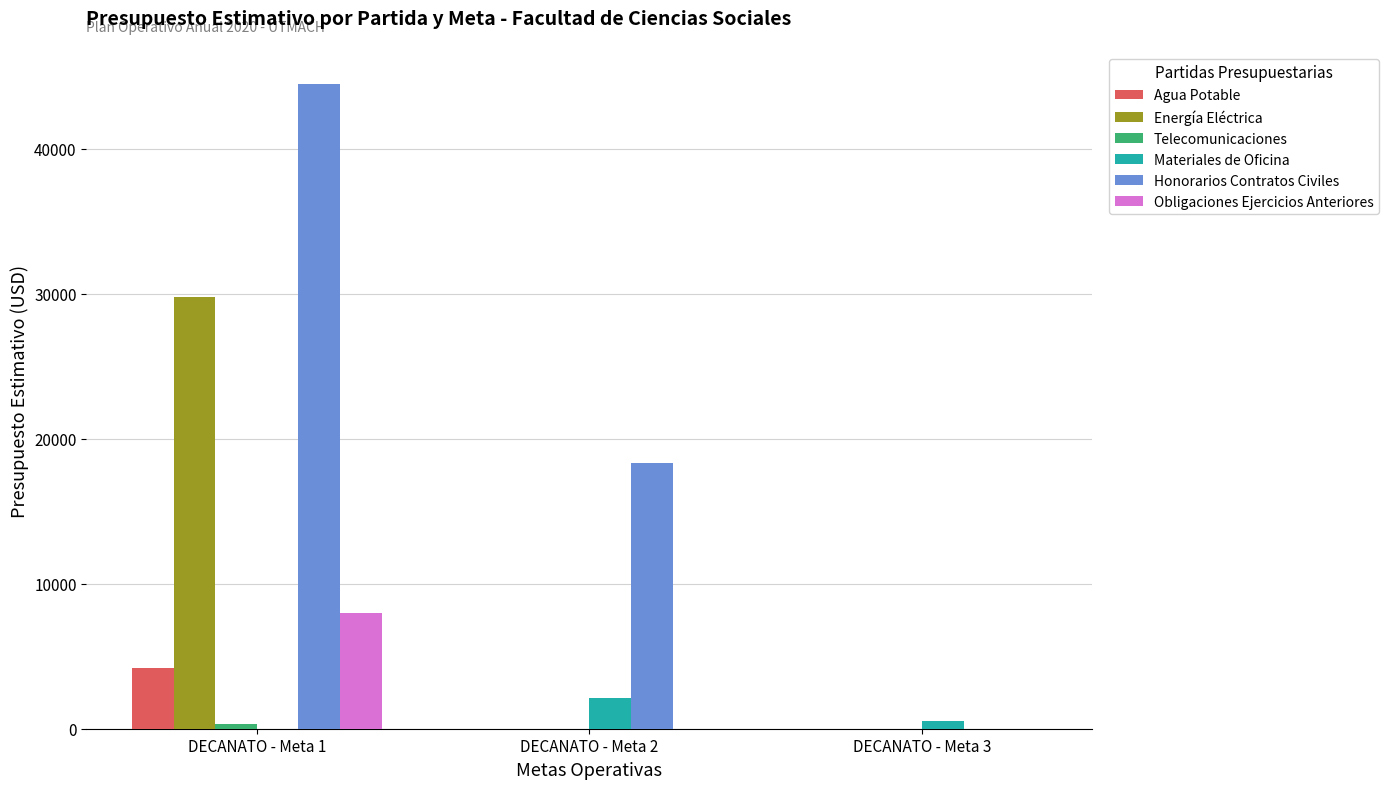

The value of Honorarios Contratos Civiles at DECANATO - Meta 2 is 31948.9. True or false?

False